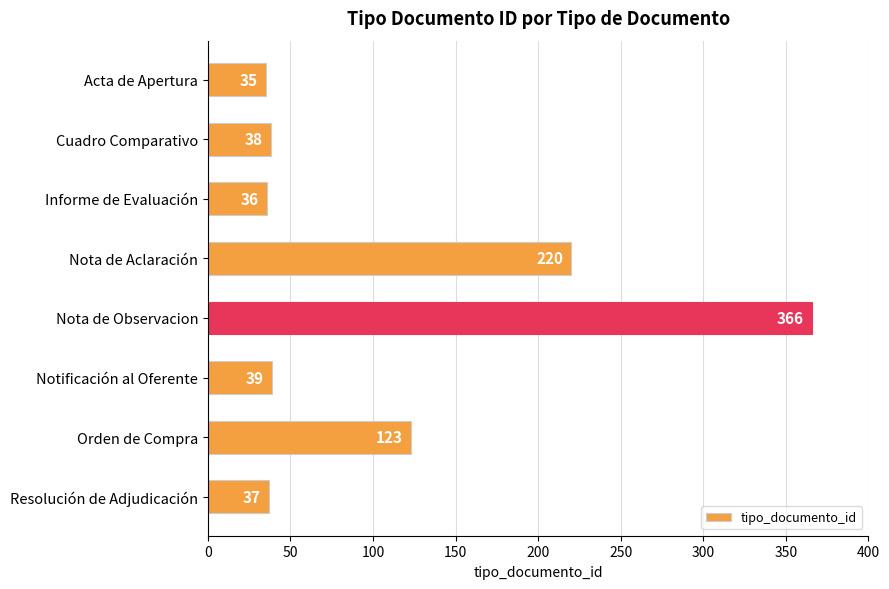

What is the difference between the maximum and second lowest values?

330